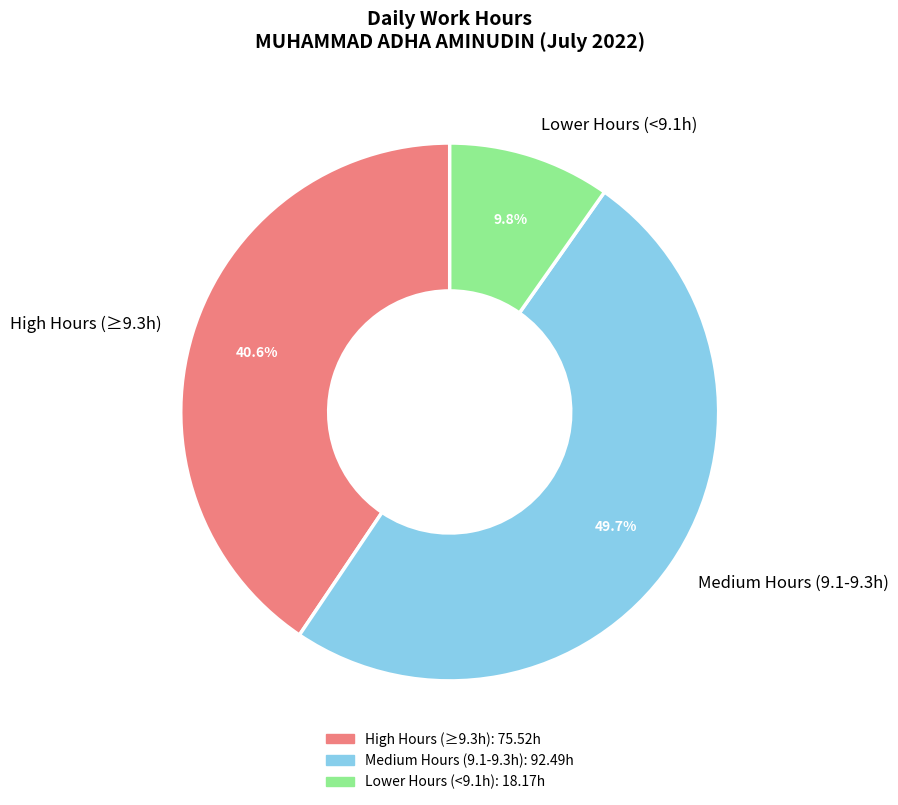

Which category has the biggest portion of the pie?

Medium Hours (9.1-9.3h)